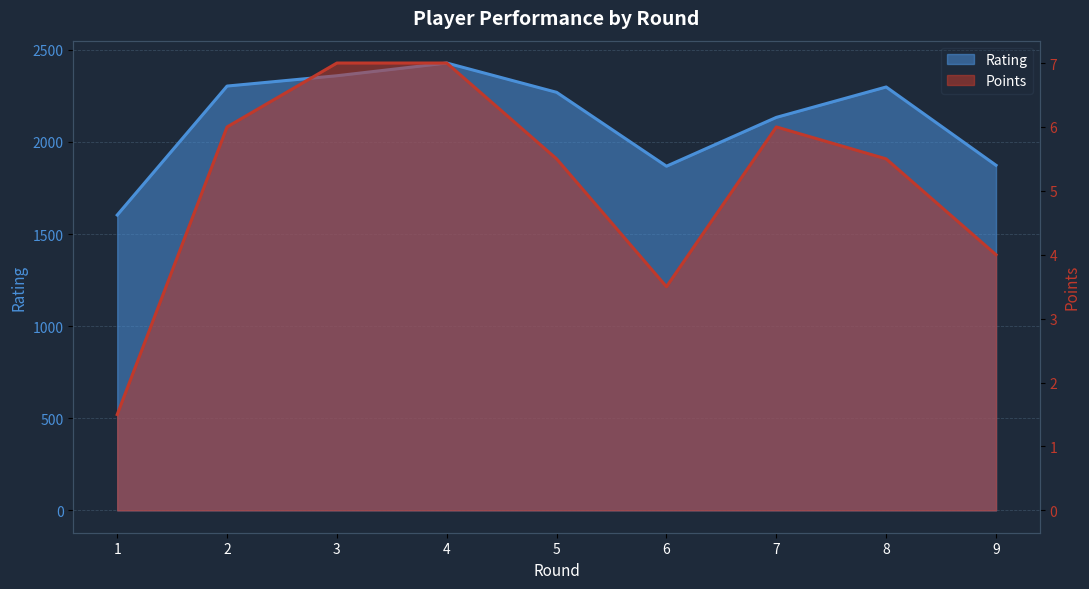

Rank the series by their maximum value, from highest to lowest.

Rating, Points